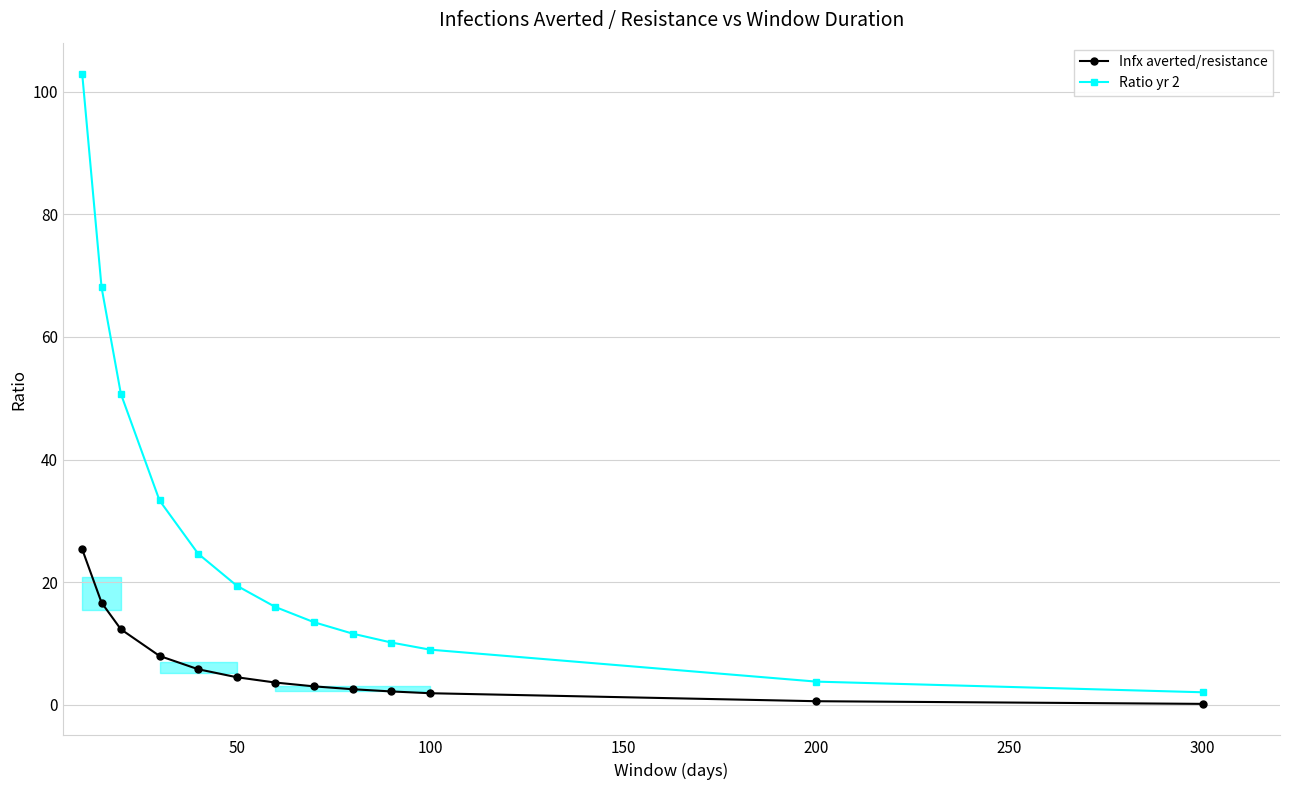

True or false: Ratio yr 2 has a value of 19.4 at 50.

True